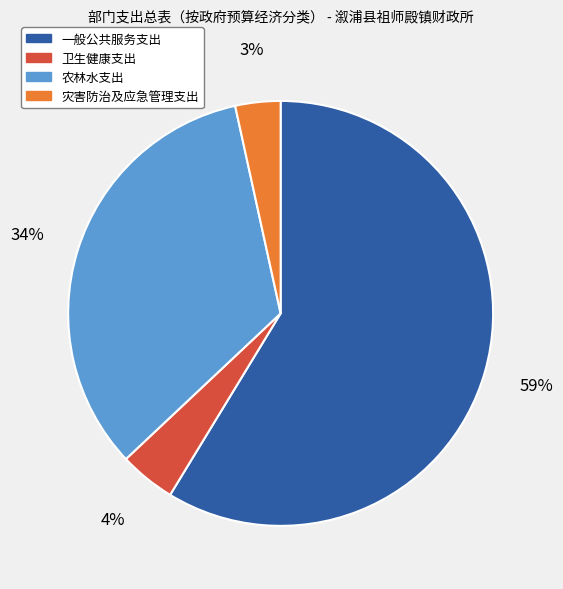

Approximately how many times larger is the value at 农林水支出 compared to 一般公共服务支出?

0.6